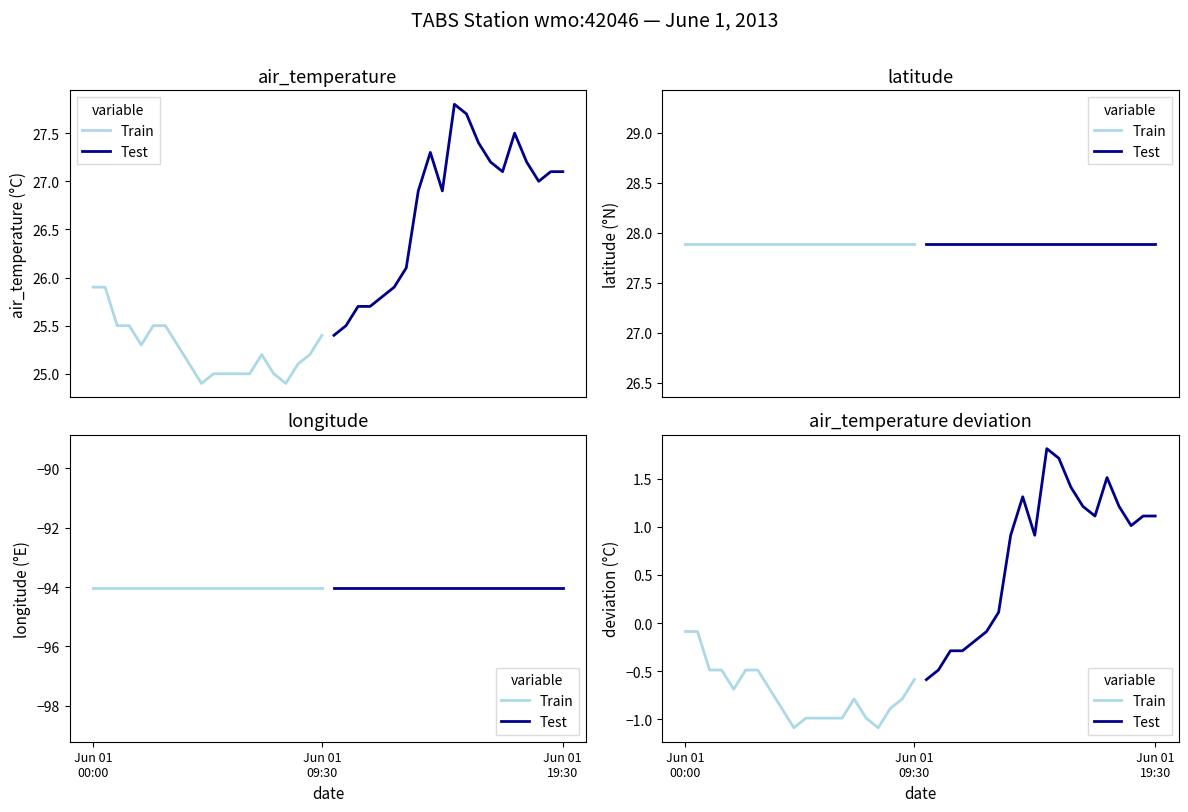

What is the difference between the Train values at 15 and 9?

0.1